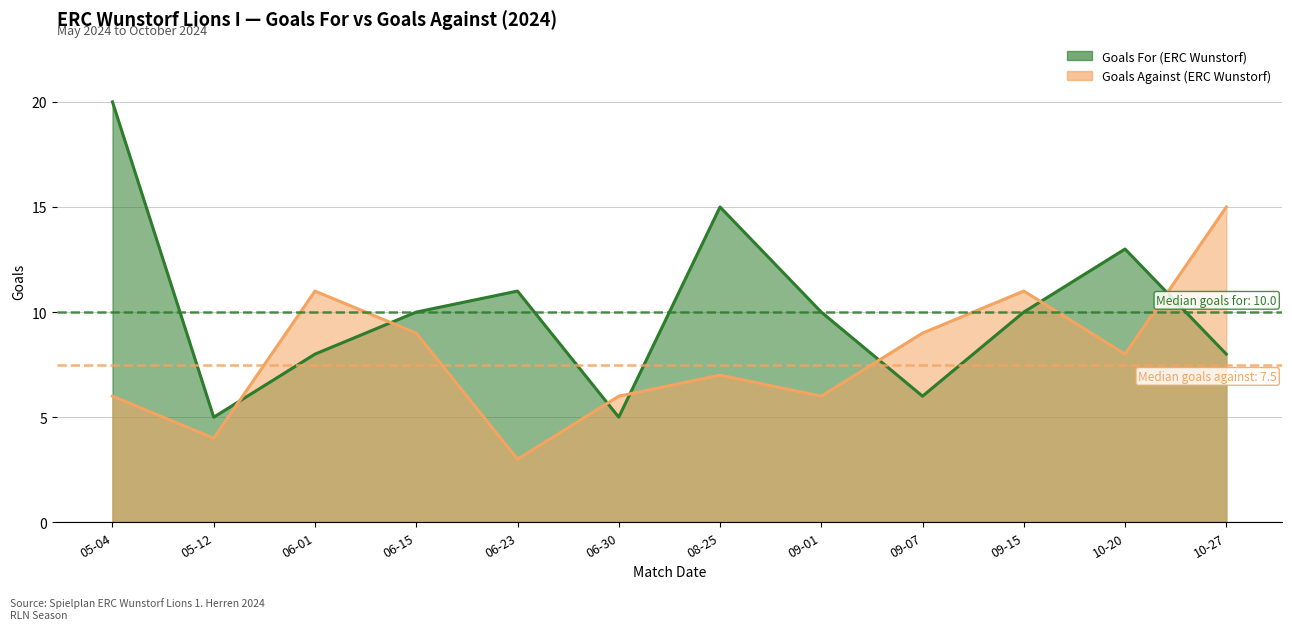

How many values in the Goals For (ERC Wunstorf) series exceed 10?

4